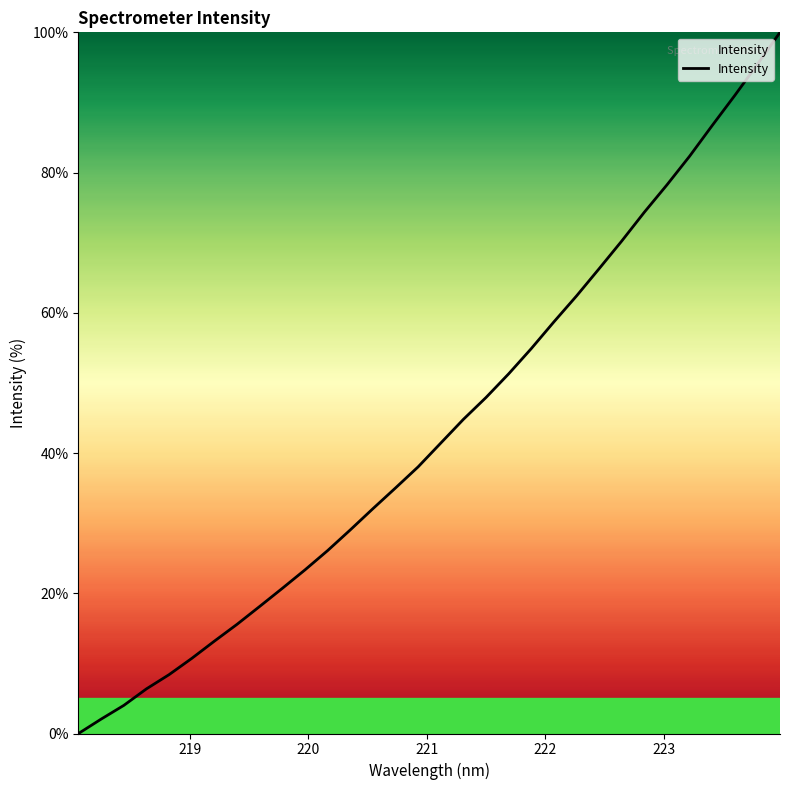

What is the difference between the maximum and minimum values?

100.0